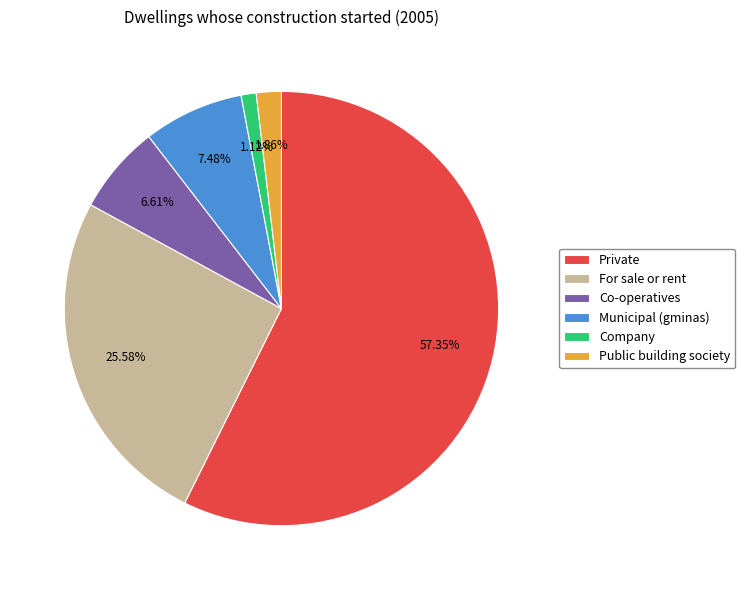

True or false: Private accounts for 65% of the total.

False